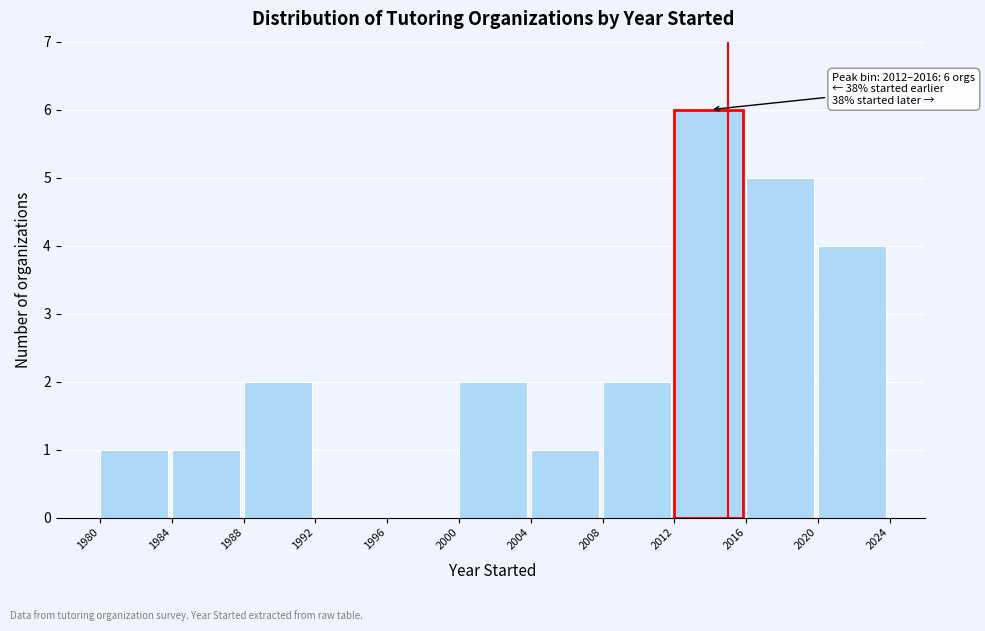

Which range on the x-axis has the tallest bar?

2012 to 2016